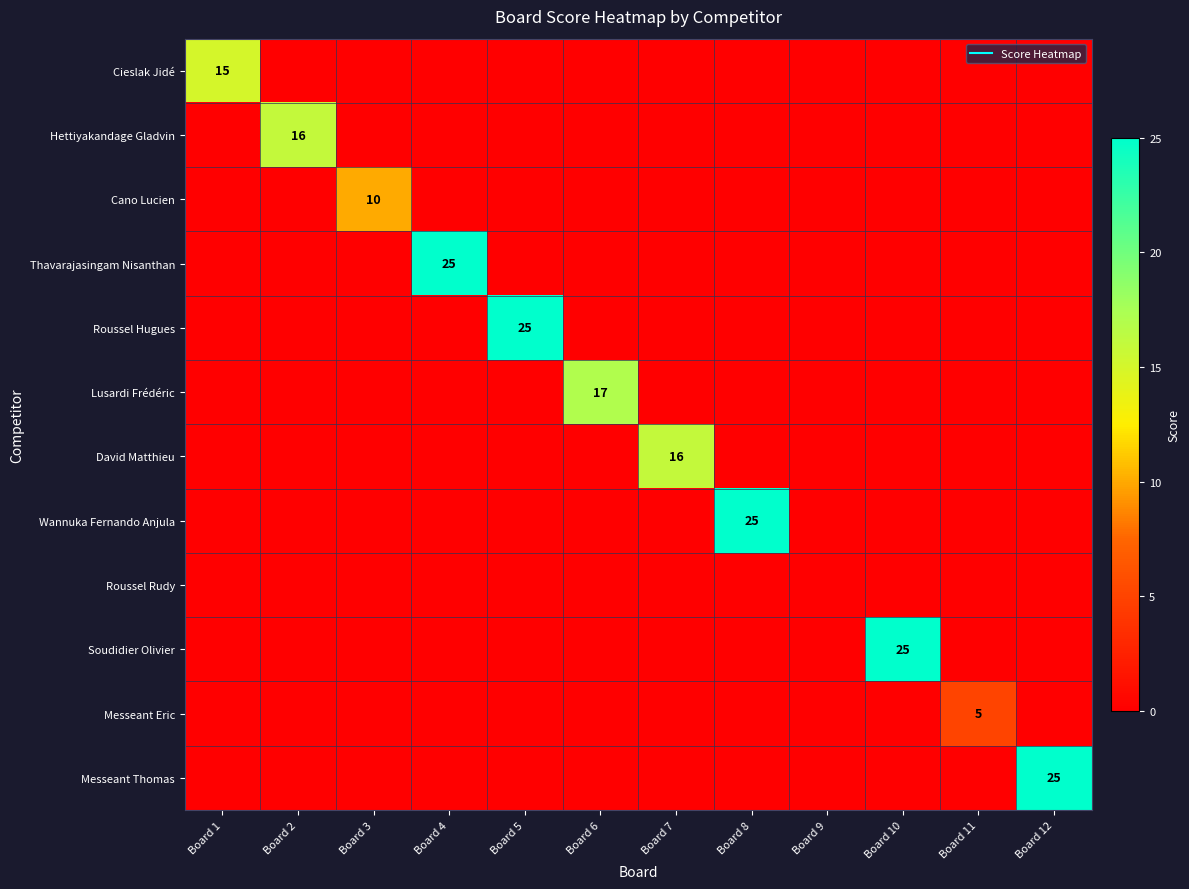

How many values in Wannuka Fernando Anjula are above zero?

1